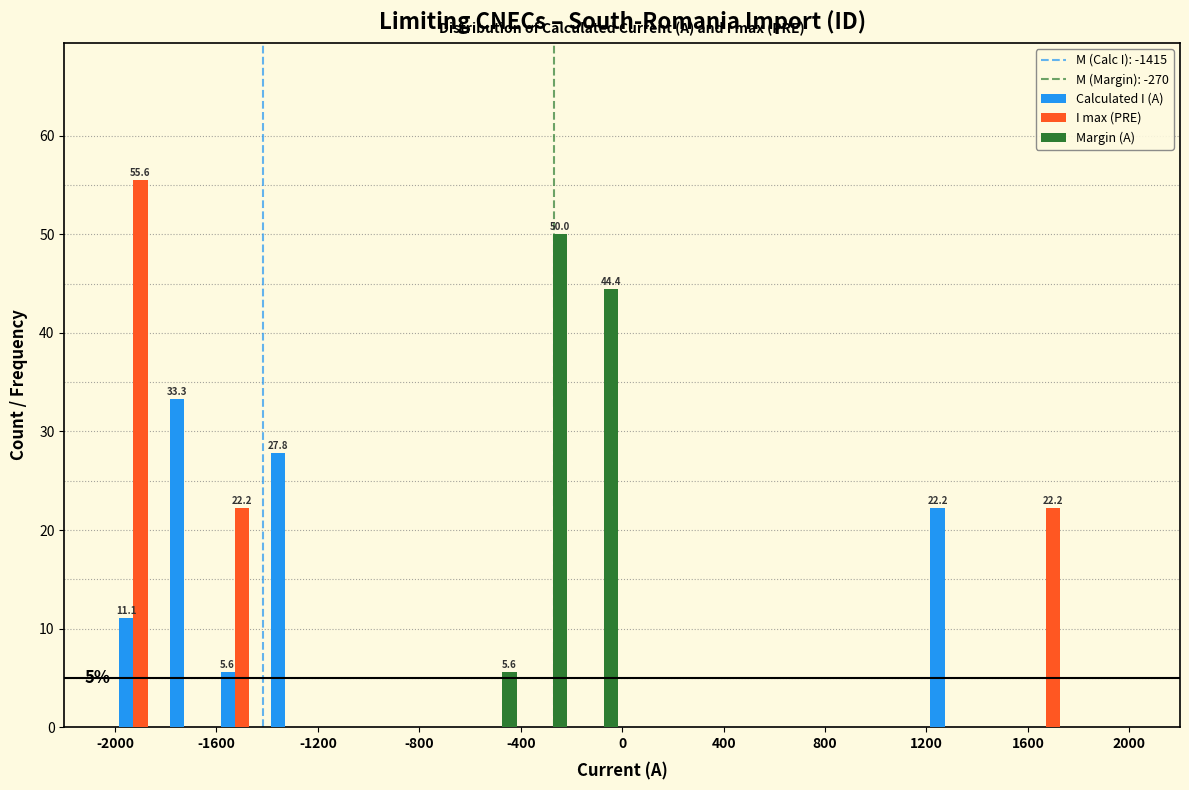

In the I max (PRE) series, which range on the x-axis has the tallest bar?

-2000 to -1800